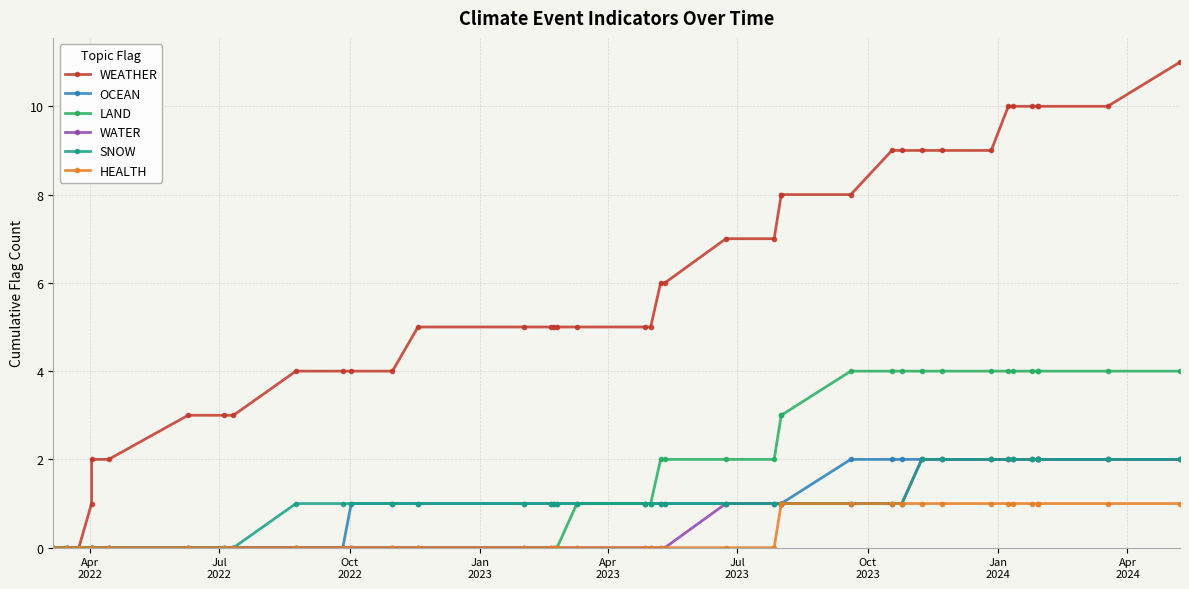

Reading left to right, transcribe all the data shown in this chart.

WEATHER: 0	0	0	1	2	2	3	3	3	4	4	4	4	5	5	5	5	5	5	5	5	6	6	7	7	8	8	8	9	9	9	9	9	10	10	10	10	10	10	11
OCEAN: 0	0	0	0	0	0	0	0	0	0	0	1	1	1	1	1	1	1	1	1	1	1	1	1	1	1	1	2	2	2	2	2	2	2	2	2	2	2	2	2
LAND: 0	0	0	0	0	0	0	0	0	0	0	0	0	0	0	0	0	0	1	1	1	2	2	2	2	3	3	4	4	4	4	4	4	4	4	4	4	4	4	4
WATER: 0	0	0	0	0	0	0	0	0	0	0	0	0	0	0	0	0	0	0	0	0	0	0	1	1	1	1	1	1	1	2	2	2	2	2	2	2	2	2	2
SNOW: 0	0	0	0	0	0	0	0	0	1	1	1	1	1	1	1	1	1	1	1	1	1	1	1	1	1	1	1	1	1	2	2	2	2	2	2	2	2	2	2
HEALTH: 0	0	0	0	0	0	0	0	0	0	0	0	0	0	0	0	0	0	0	0	0	0	0	0	0	1	1	1	1	1	1	1	1	1	1	1	1	1	1	1